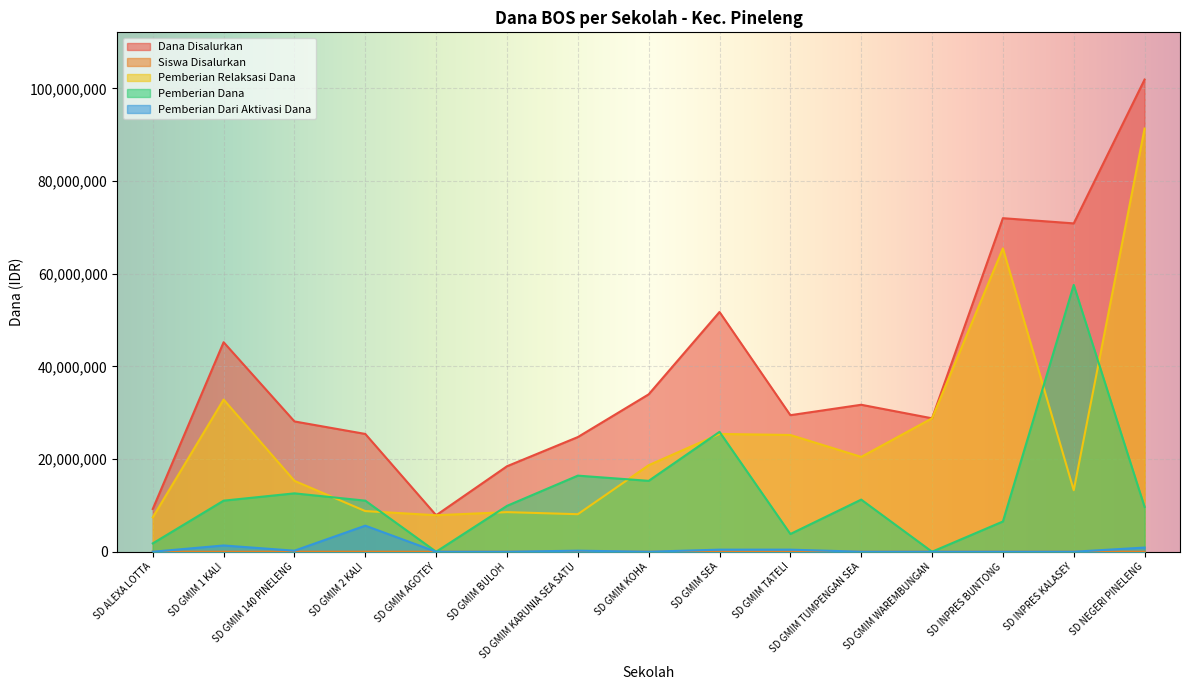

List the labels in order of Pemberian Dana value, smallest first.

SD GMIM AGOTEY, SD GMIM WAREMBUNGAN, SD ALEXA LOTTA, SD GMIM TATELI, SD INPRES BUNTONG, SD NEGERI PINELENG, SD GMIM BULOH, SD GMIM 1 KALI, SD GMIM 2 KALI, SD GMIM TUMPENGAN SEA, SD GMIM 140 PINELENG, SD GMIM KOHA, SD GMIM KARUNIA SEA SATU, SD GMIM SEA, SD INPRES KALASEY